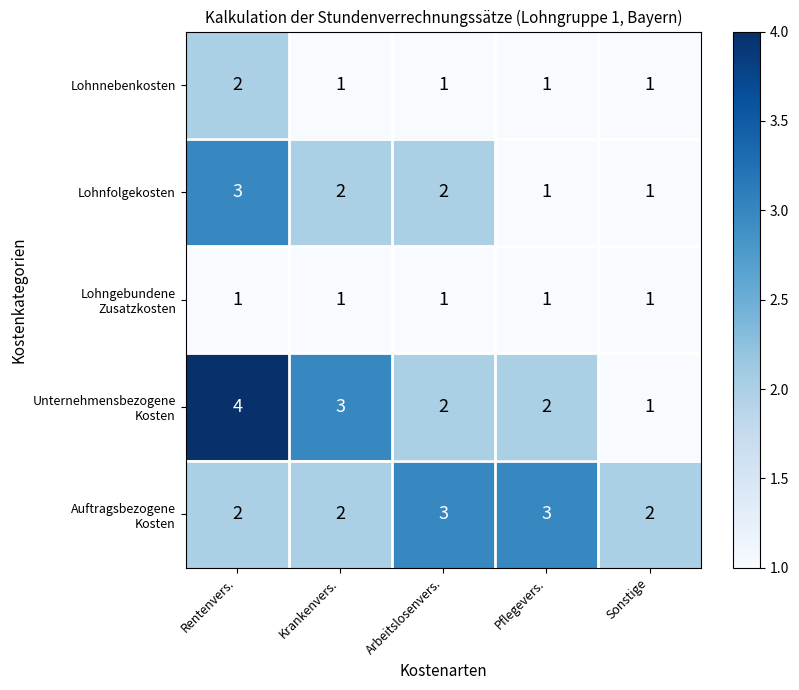

What is the difference between the highest and lowest values at Sonstige?

1